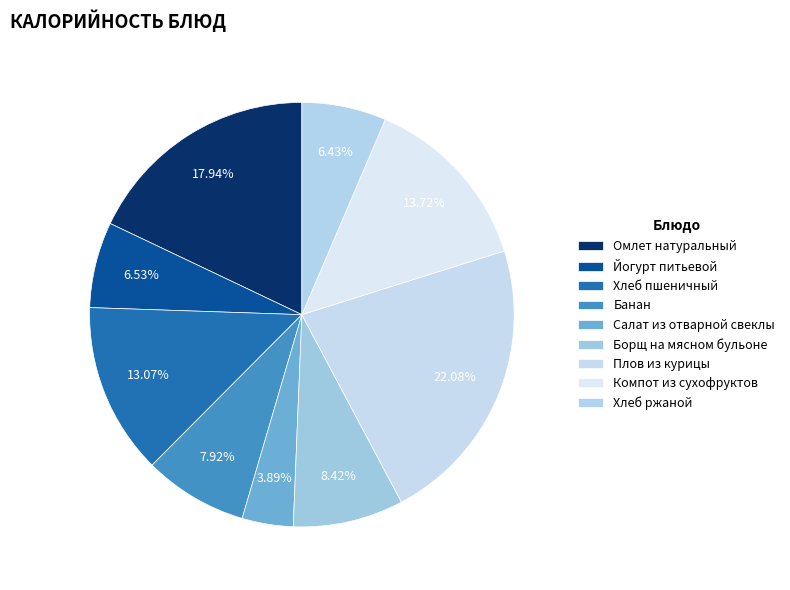

How much of the chart is everything except Омлет натуральный?

82.1%